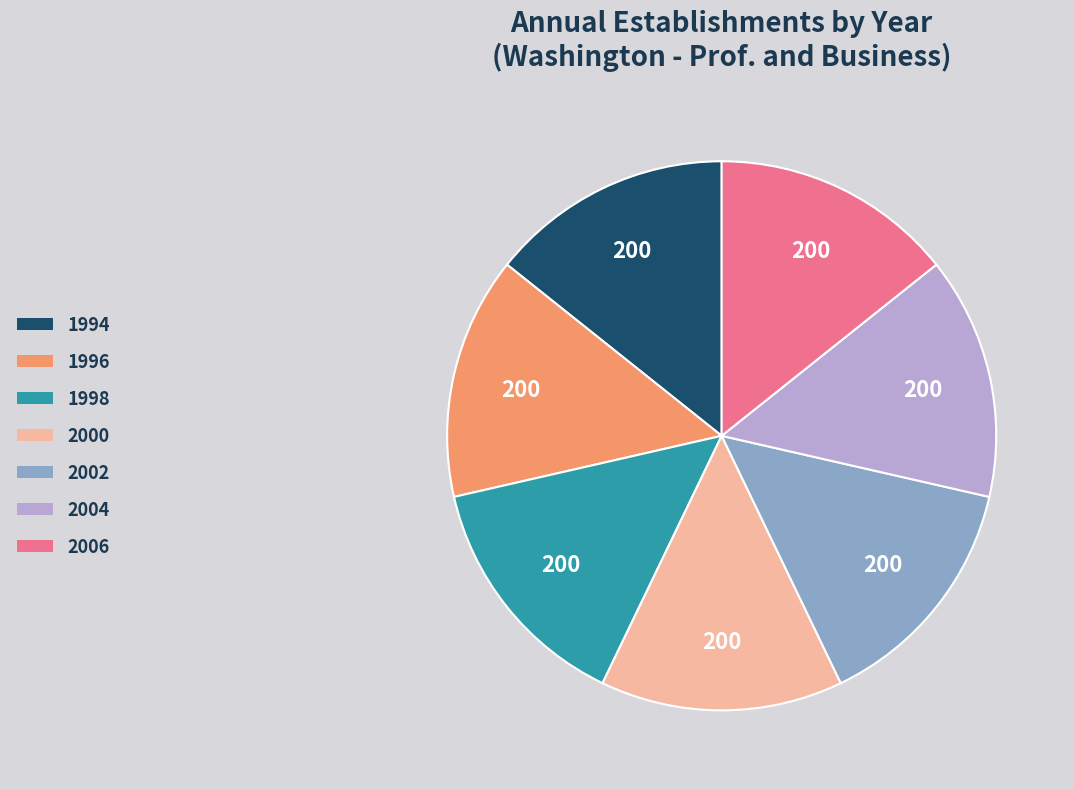

Does any single category account for the majority?

No